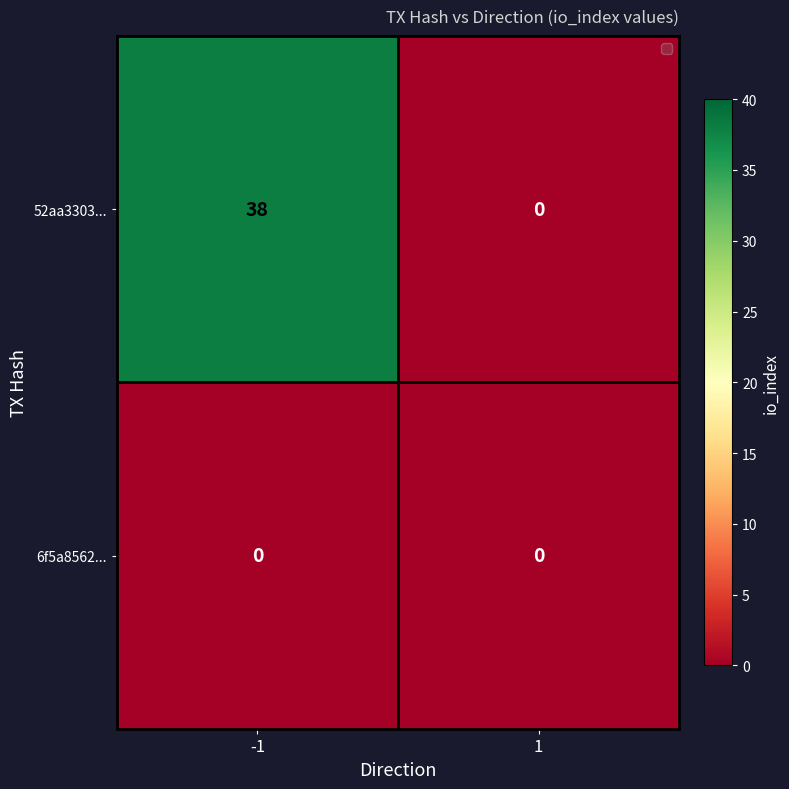

How many distinct data groups are displayed?

2